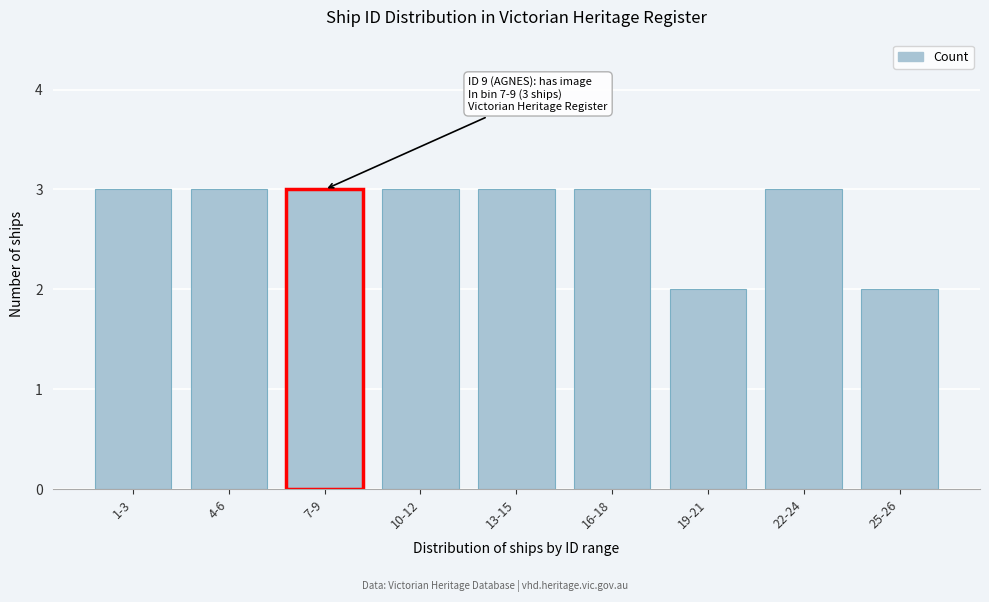

Reading left to right, extract all data points from this chart.

3	3	3	3	3	3	2	3	2